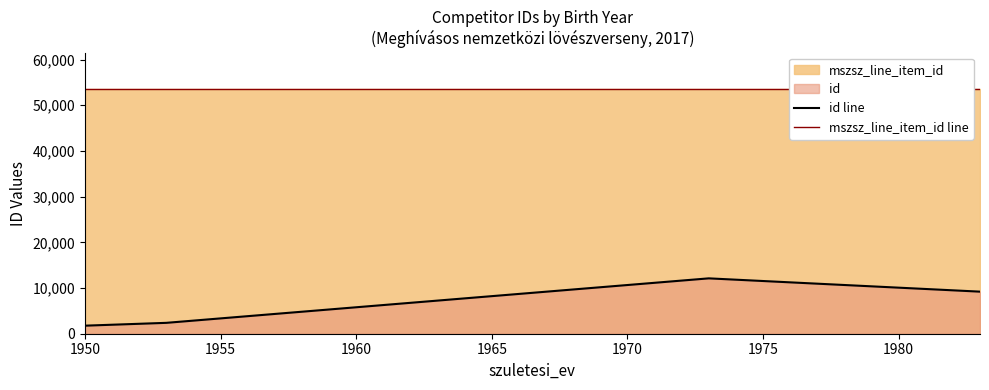

Reading right to left, extract all data points from this chart.

id line: 9206	12115	2380	1761
mszsz_line_item_id line: 53508	53508	53508	53508